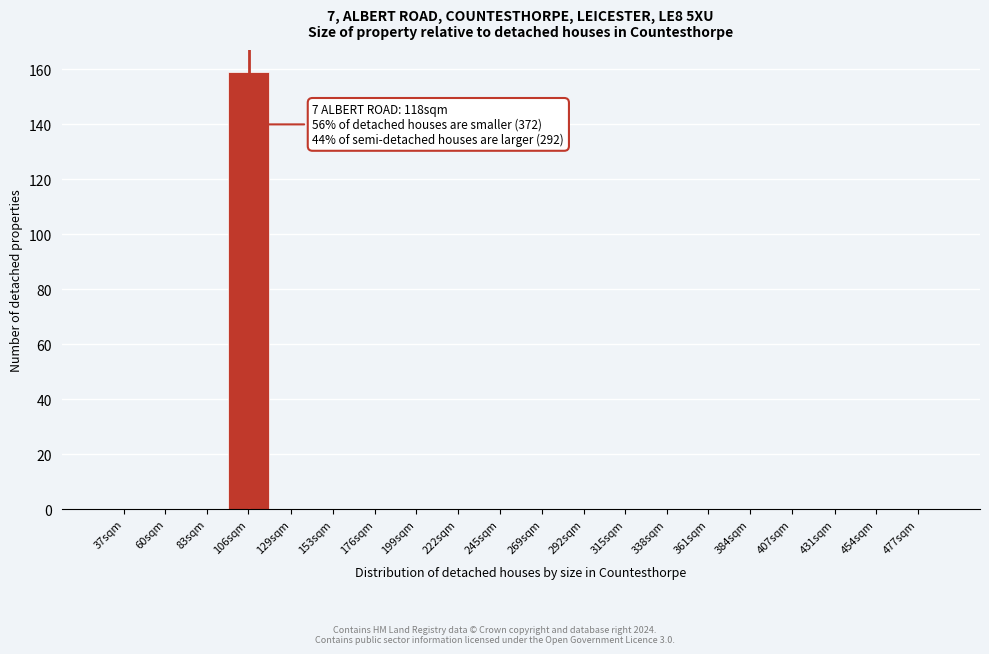

Reading left to right, extract all data points from this chart.

37sqm=0	60sqm=0	83sqm=0	106sqm=159	129sqm=0	153sqm=0	176sqm=0	199sqm=0	222sqm=0	245sqm=0	269sqm=0	292sqm=0	315sqm=0	338sqm=0	361sqm=0	384sqm=0	407sqm=0	431sqm=0	454sqm=0	477sqm=0